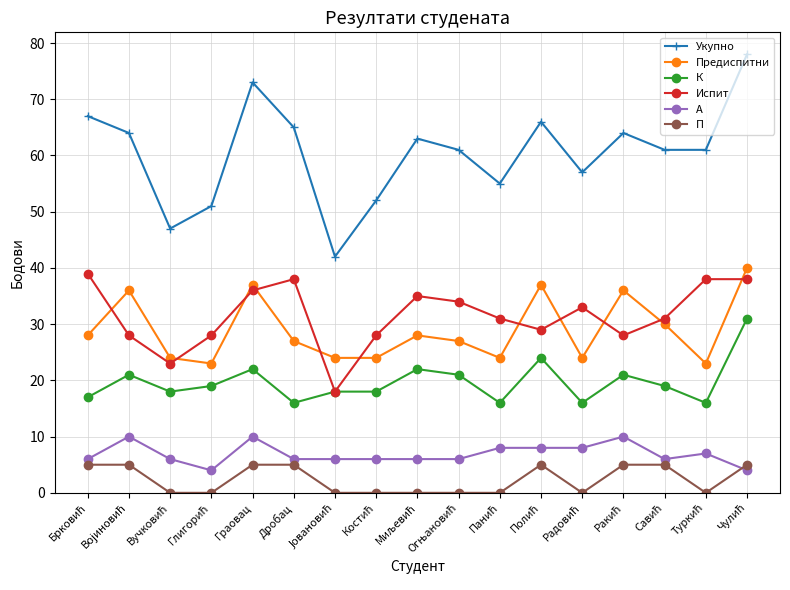

What is the value of the А point at the 14th from the left?

10